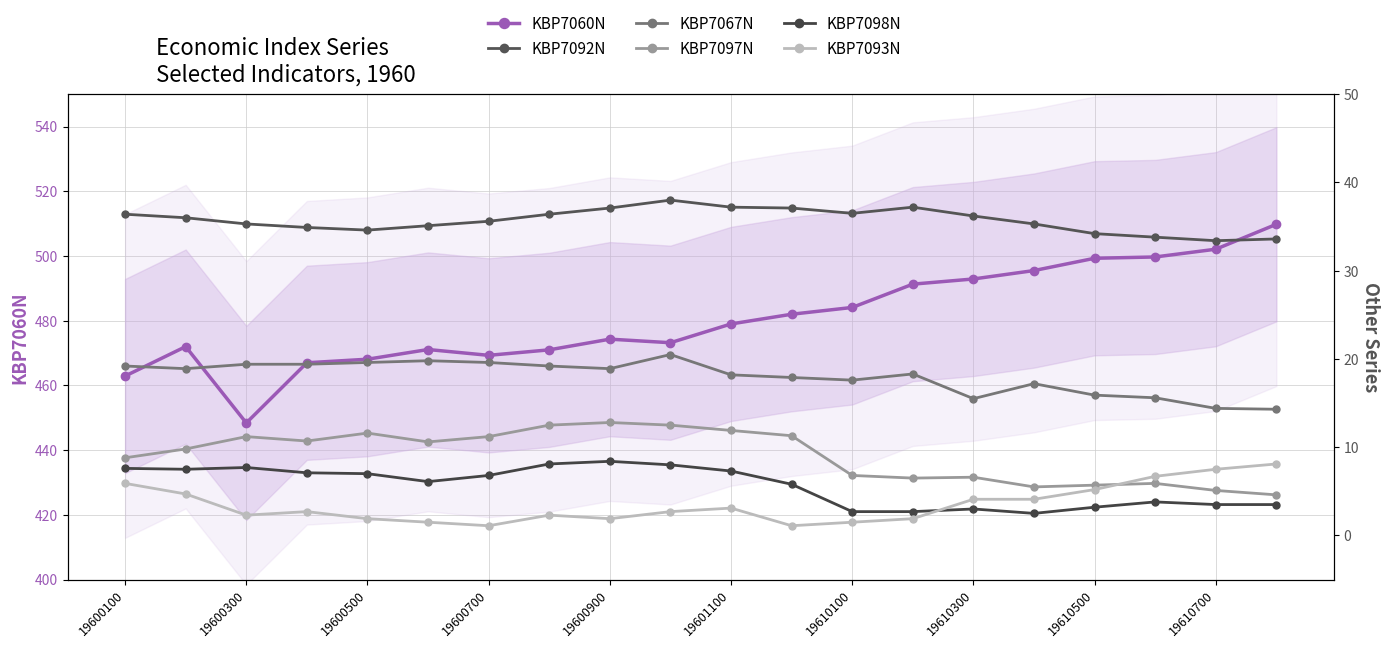

In KBP7092N, how many points are higher than both neighbors (excluding endpoints)?

2